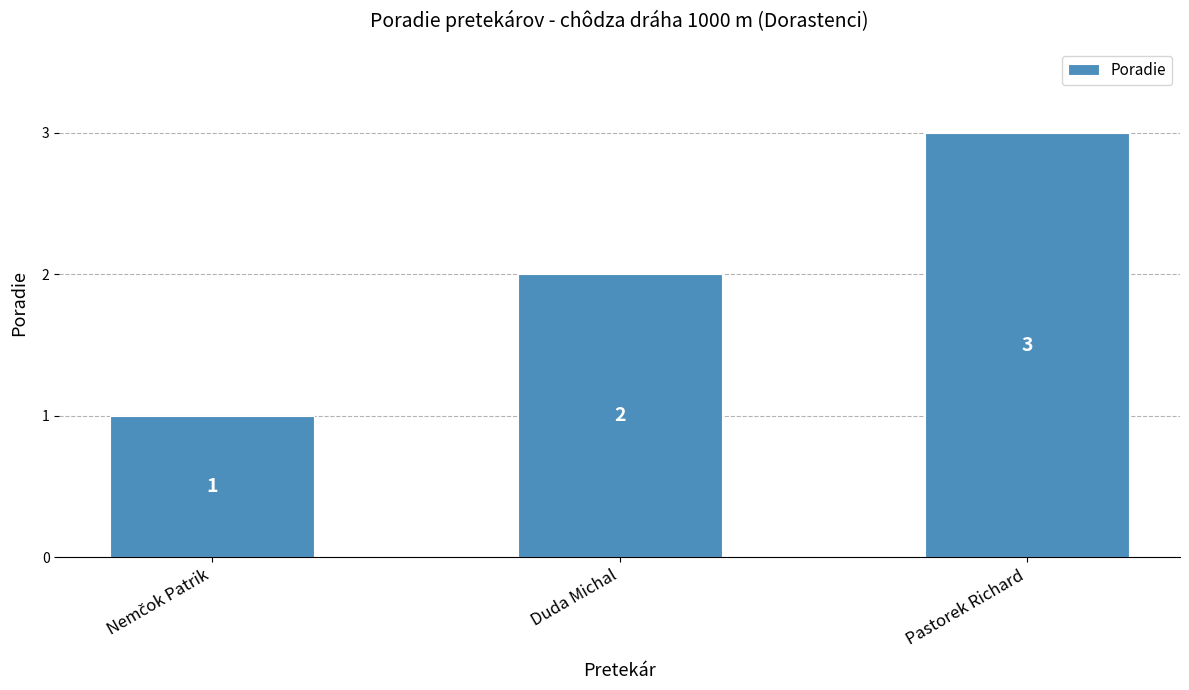

Reading right to left, extract all data points from this chart.

3	2	1